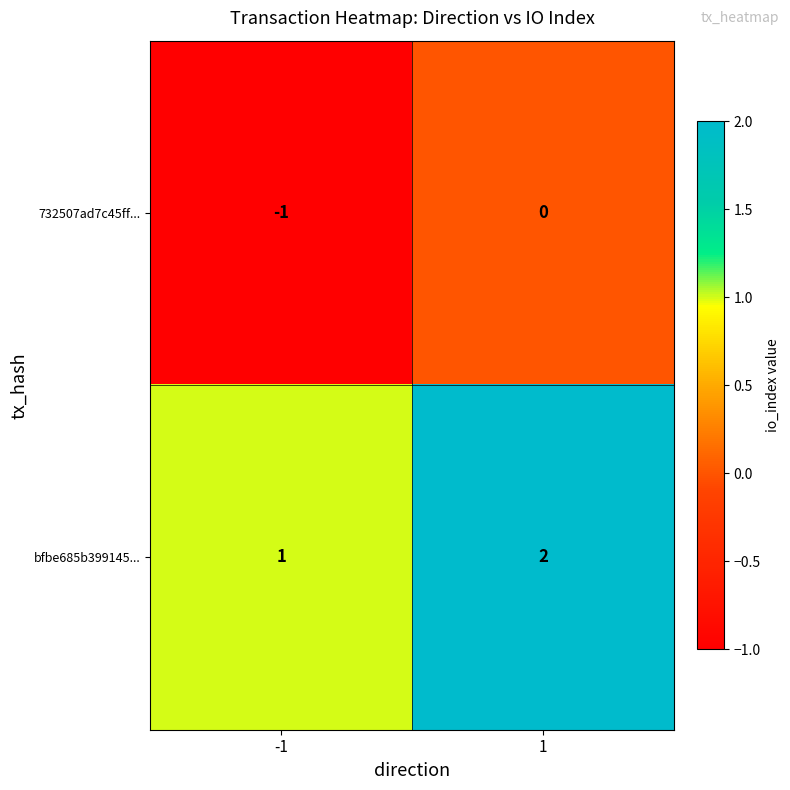

Rank the series by their maximum value, from lowest to highest.

732507ad7c45ff..., bfbe685b399145...